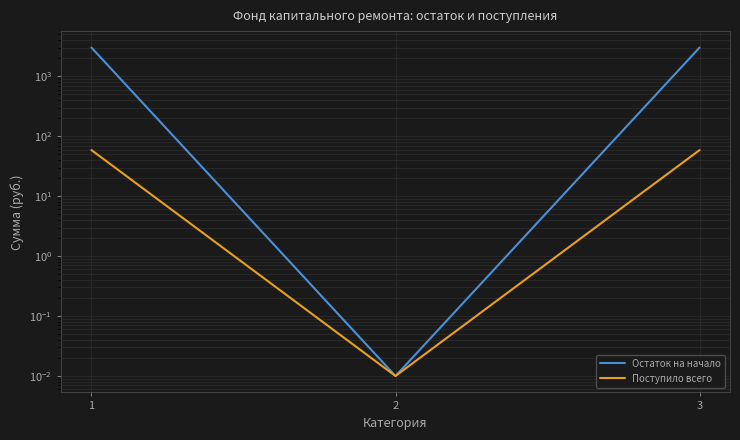

What is the difference between the highest and lowest values at 1?

2958.1